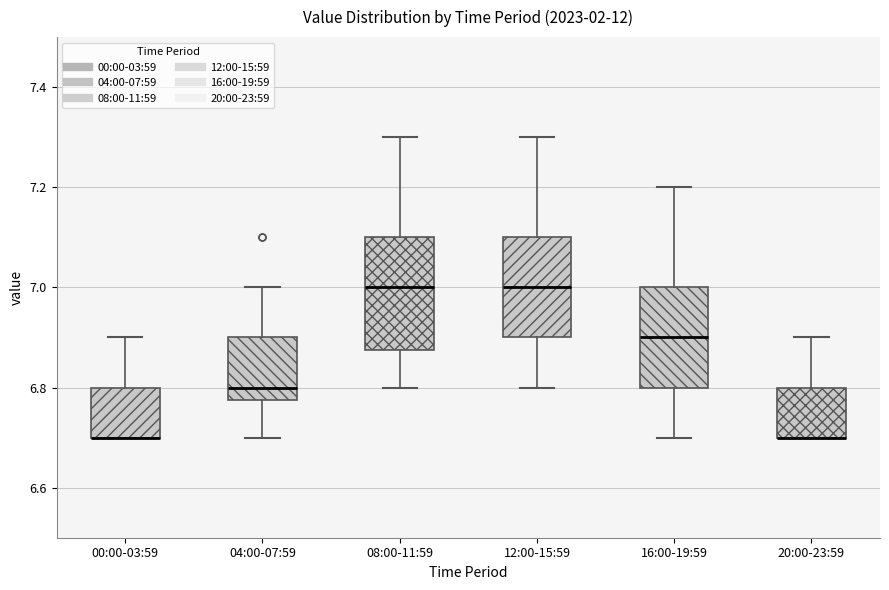

Which box is the tallest, from its lower edge to its upper edge?

08:00-11:59